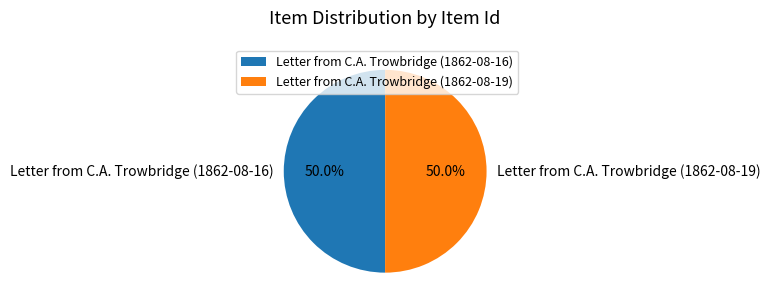

What is the ratio of the value at Letter from C.A. Trowbridge (1862-08-16) to the value at Letter from C.A. Trowbridge (1862-08-19)?

1.0